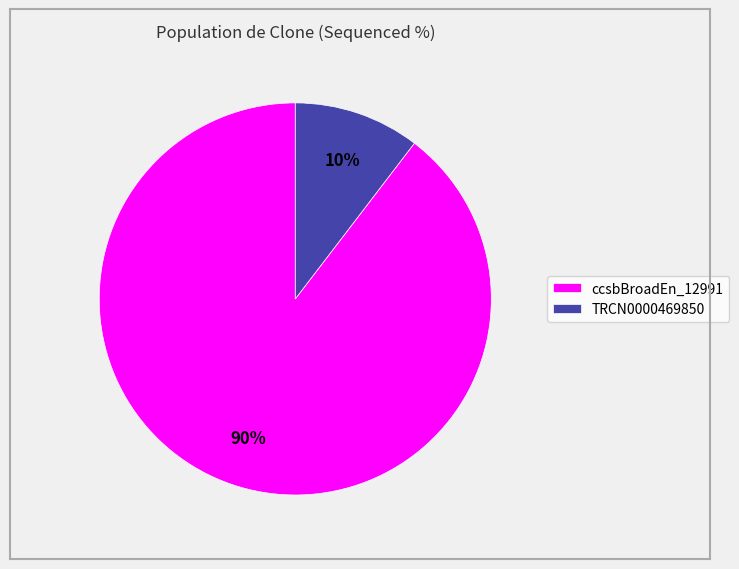

The TRCN0000469850 slice represents 3% of the pie. True or false?

False